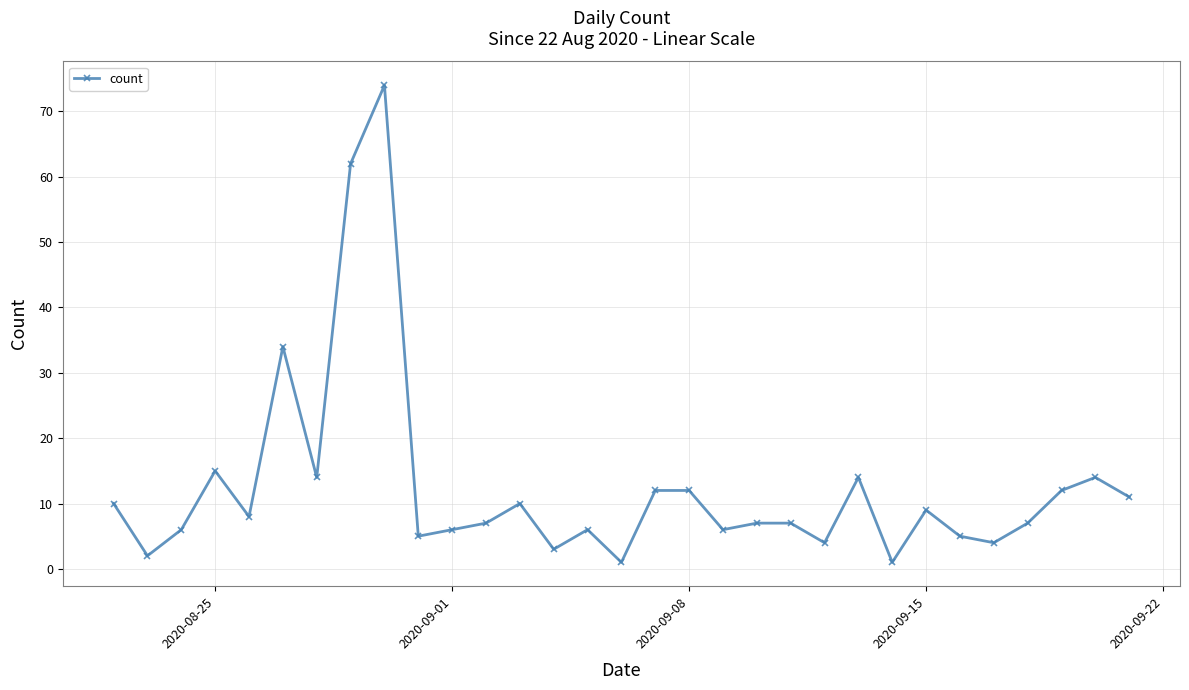

What is the sum of all values?

388